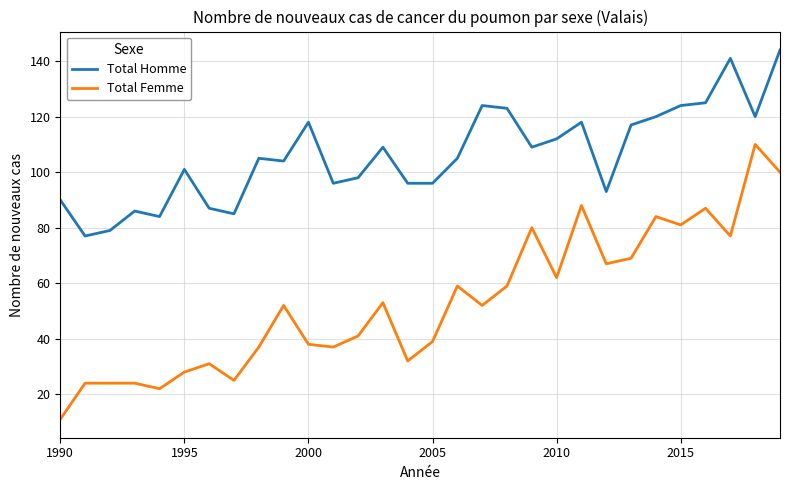

True or false: Total Homme and Total Femme cross at least once.

False